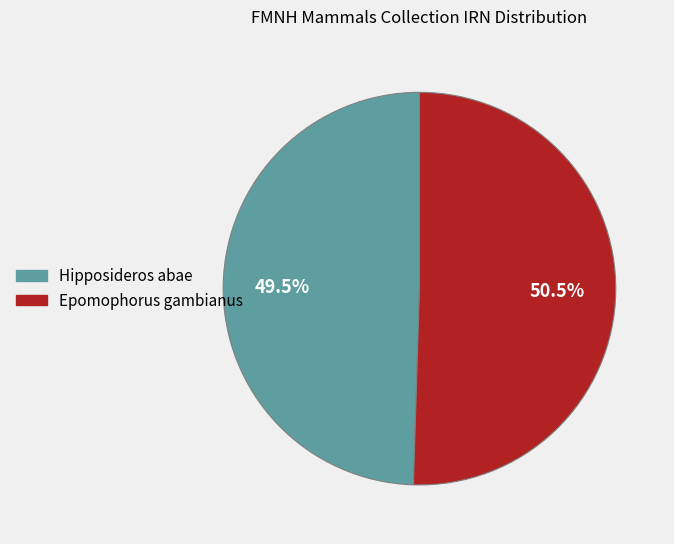

To the nearest percent, what is the combined percentage of Hipposideros abae and Epomophorus gambianus?

100%